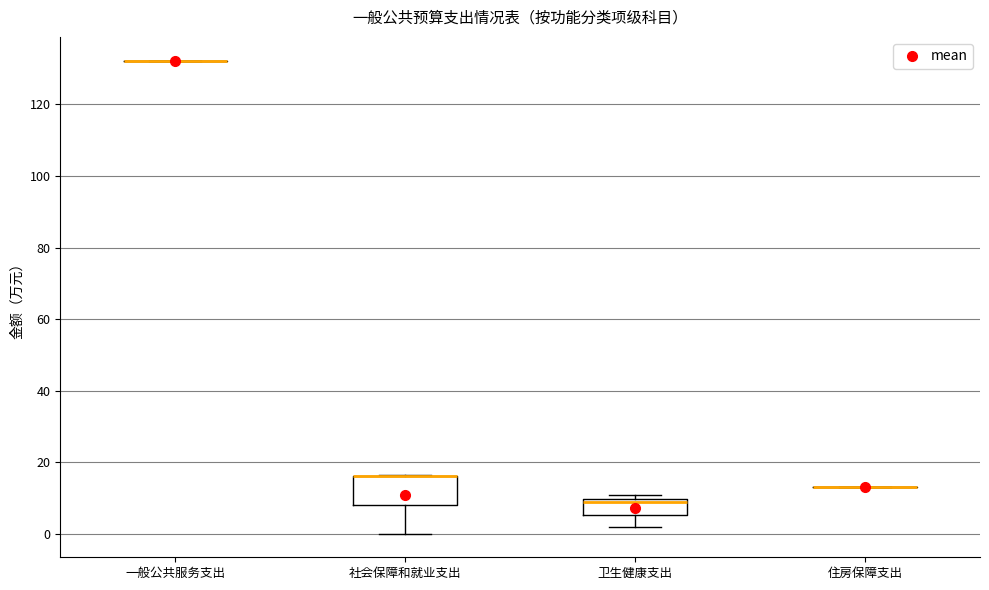

Which box is the tallest, from its lower edge to its upper edge?

社会保障和就业支出